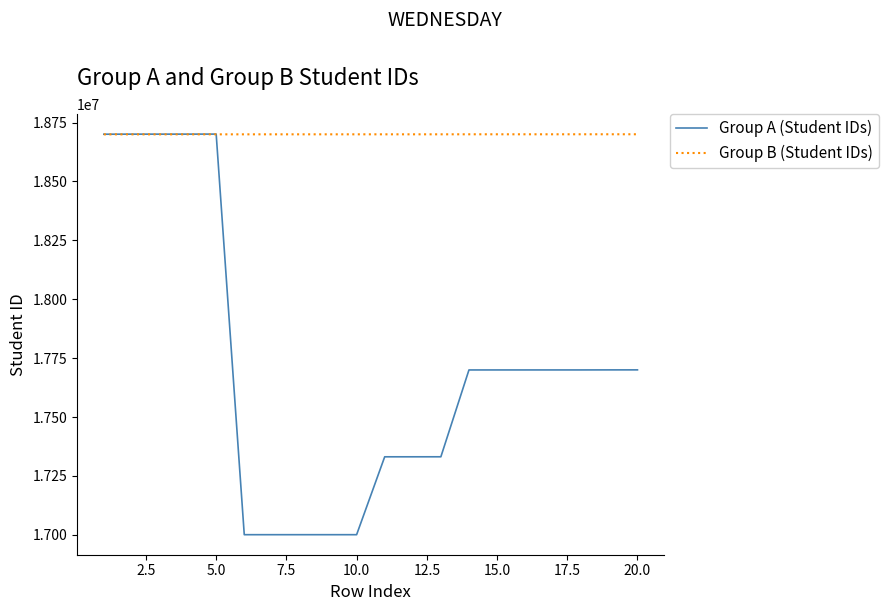

Which series has the largest total across all categories?

Group B (Student IDs)